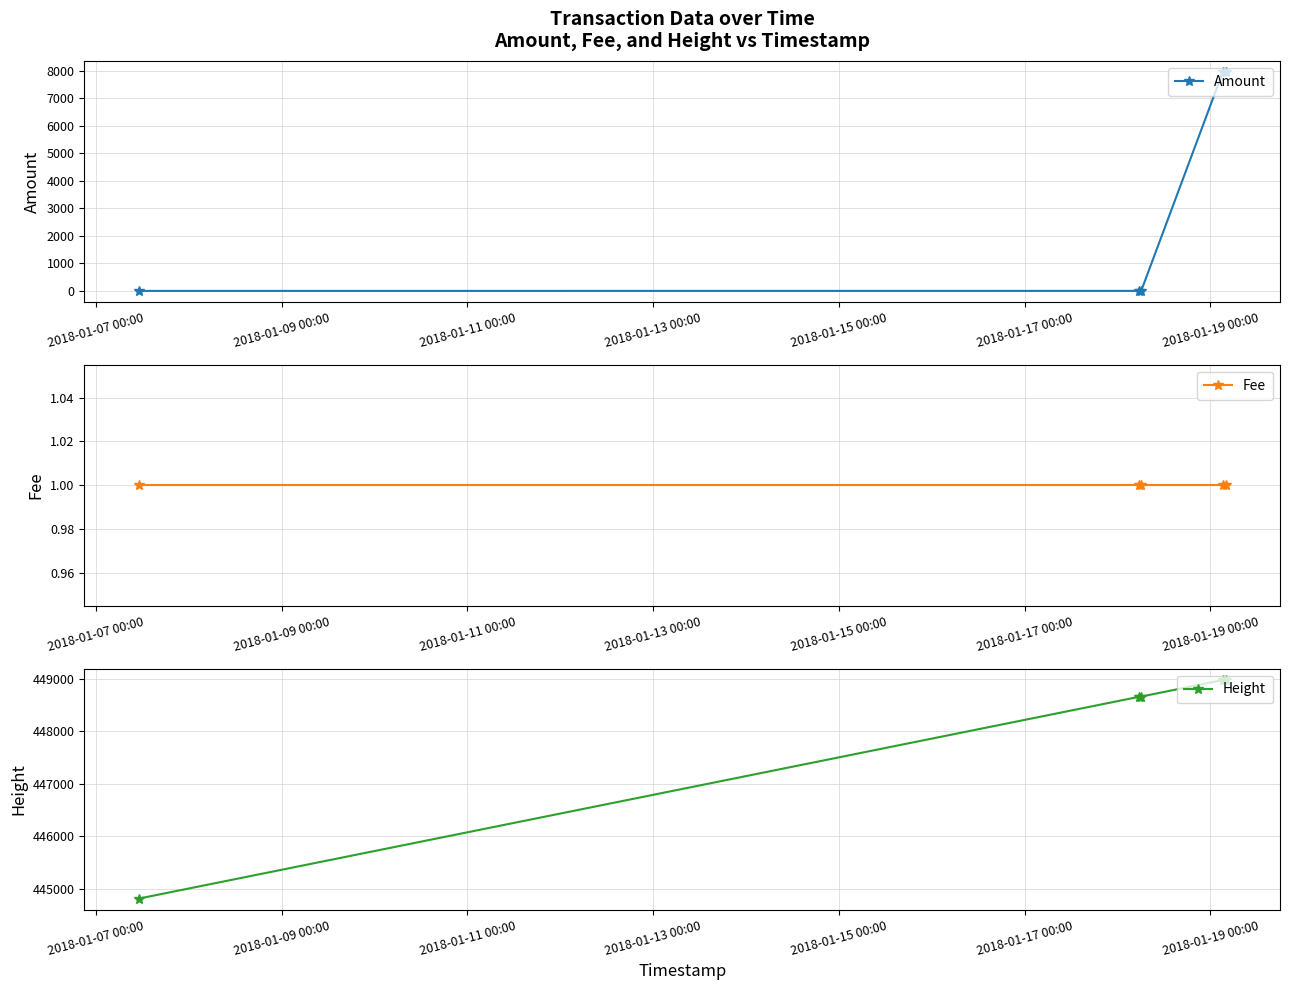

What is the minimum value shown in the chart?

1.0